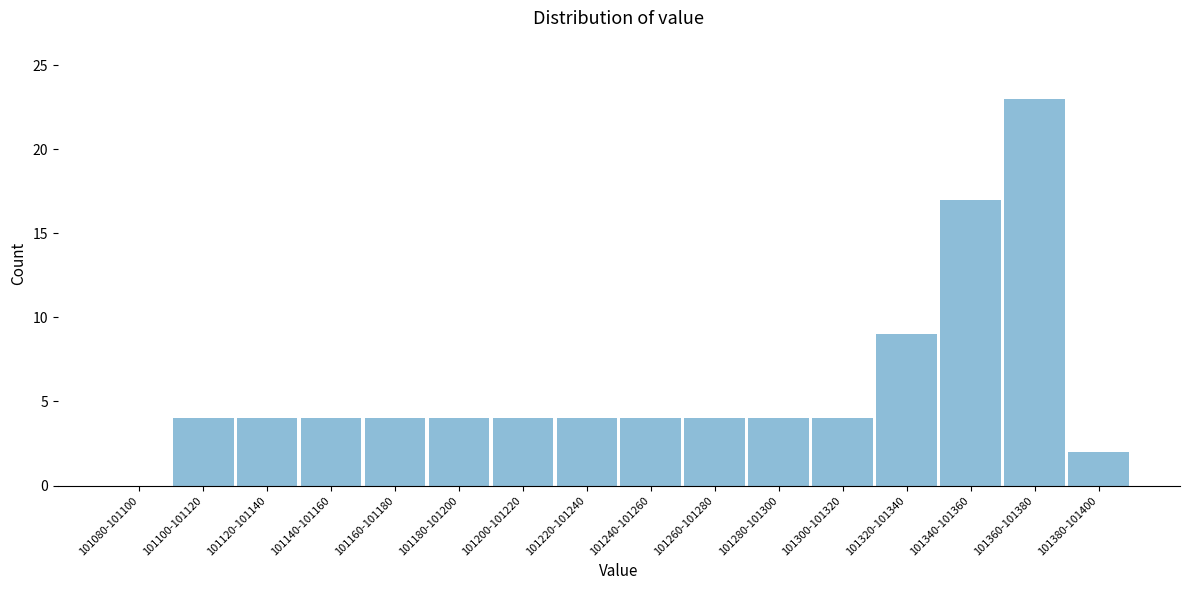

Reading left to right, what are all the values shown in this chart?

101080-101100=0	101100-101120=4	101120-101140=4	101140-101160=4	101160-101180=4	101180-101200=4	101200-101220=4	101220-101240=4	101240-101260=4	101260-101280=4	101280-101300=4	101300-101320=4	101320-101340=9	101340-101360=17	101360-101380=23	101380-101400=2